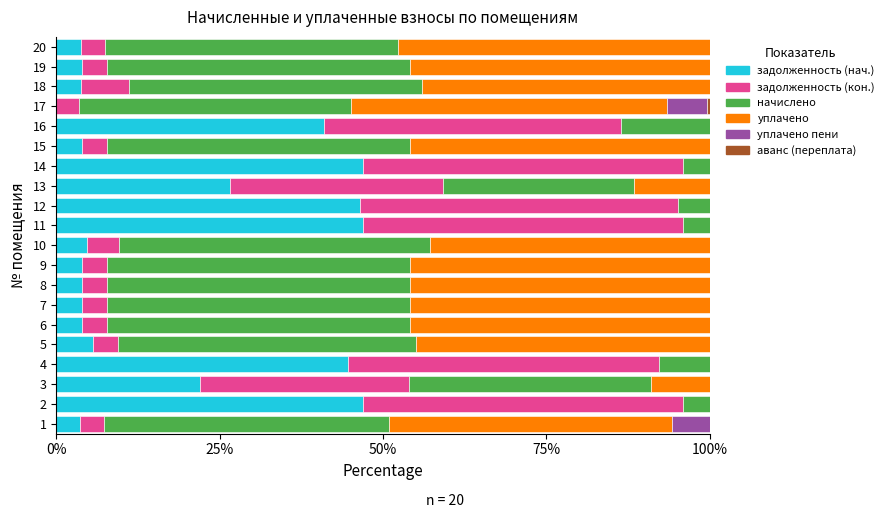

Which series has the largest total across all categories?

начислено